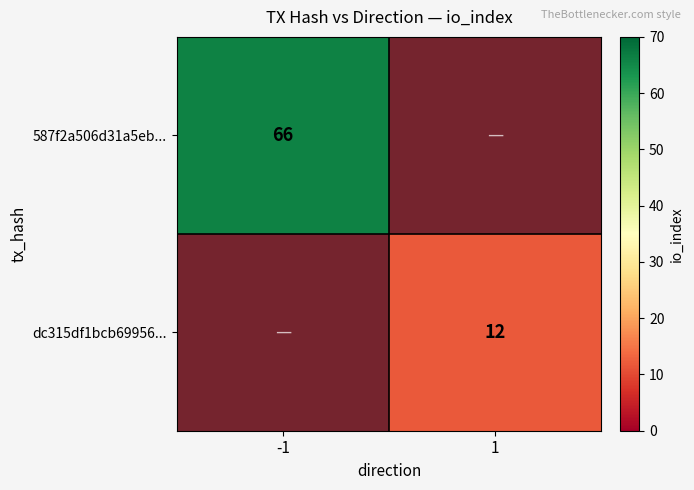

Is it true that dc315df1bcb69956... equals 12 at 1?

True